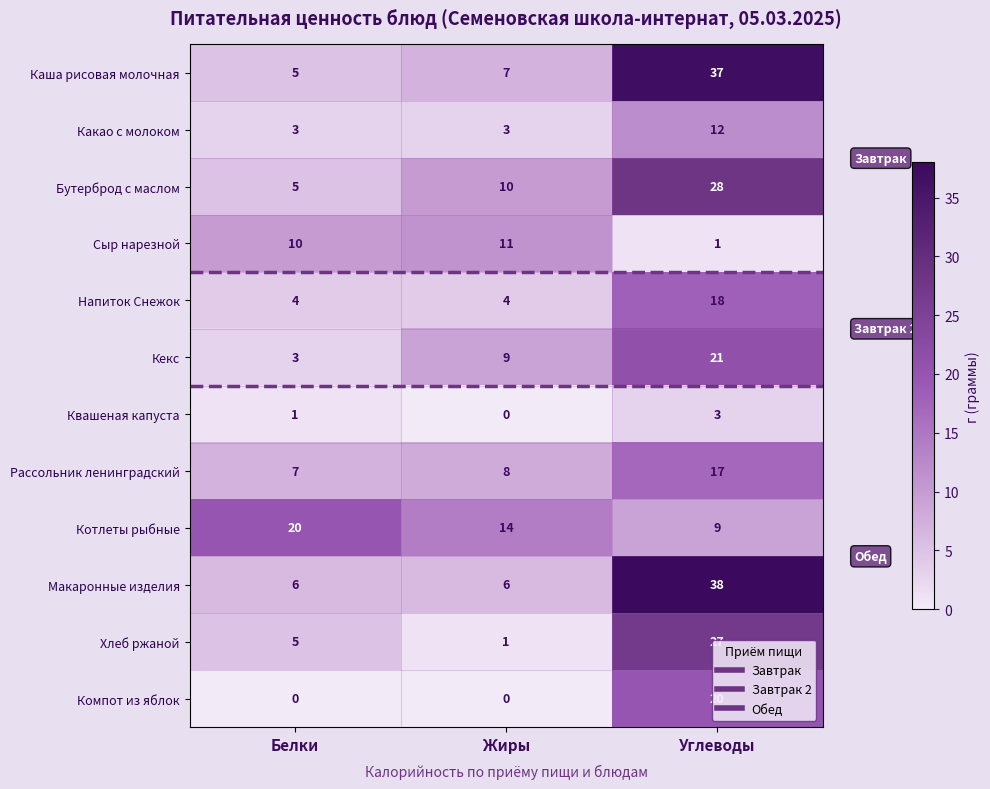

True or false: Квашеная капуста has a value of -2 at Жиры.

False